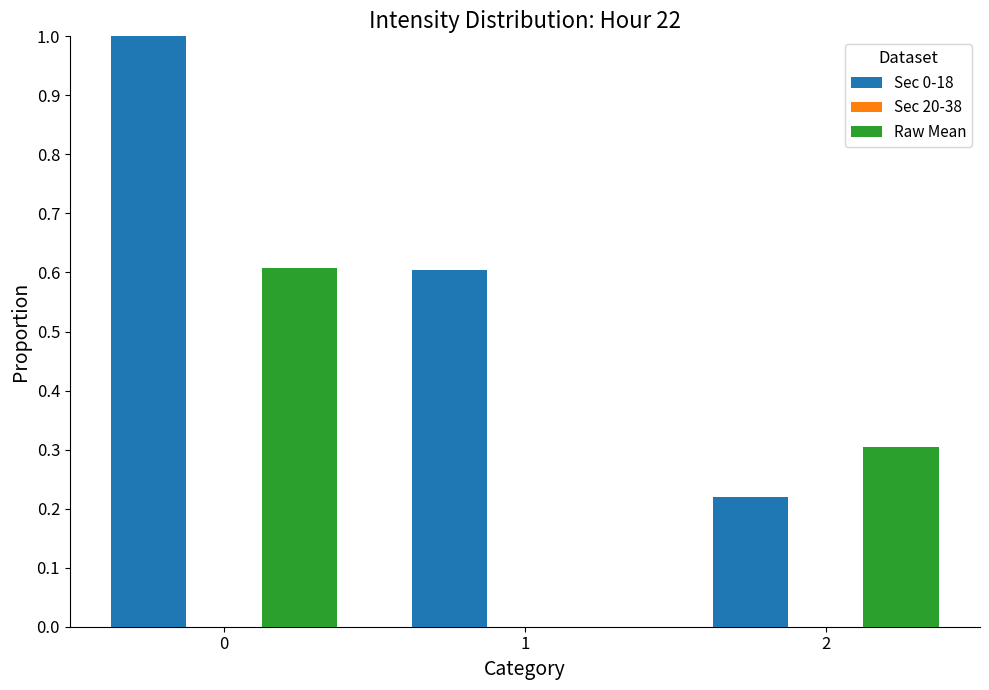

True or false: Raw Mean has a value of 0.6 at 0.

True